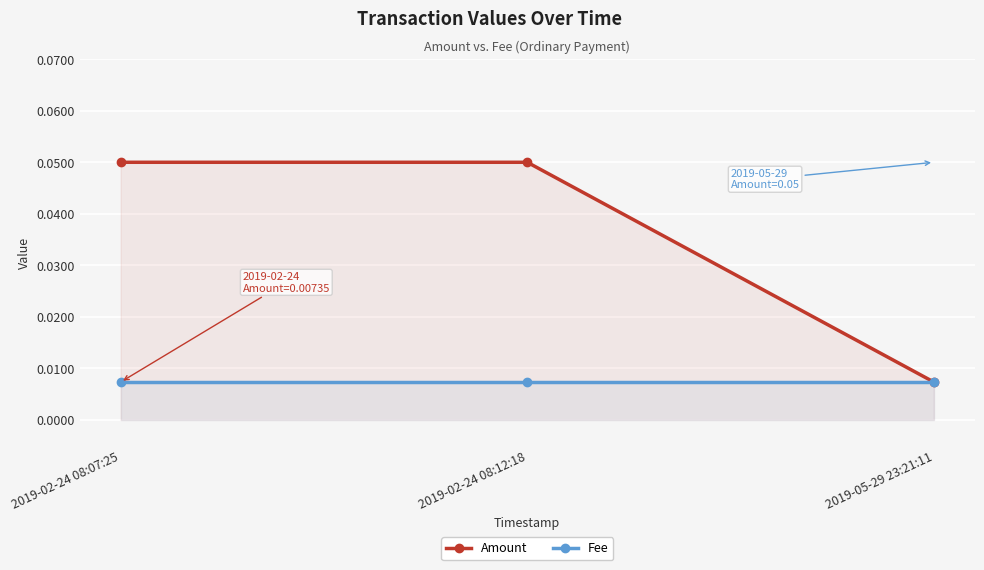

Which label corresponds to the smallest value in the chart?

2019-05-29 23:21:11